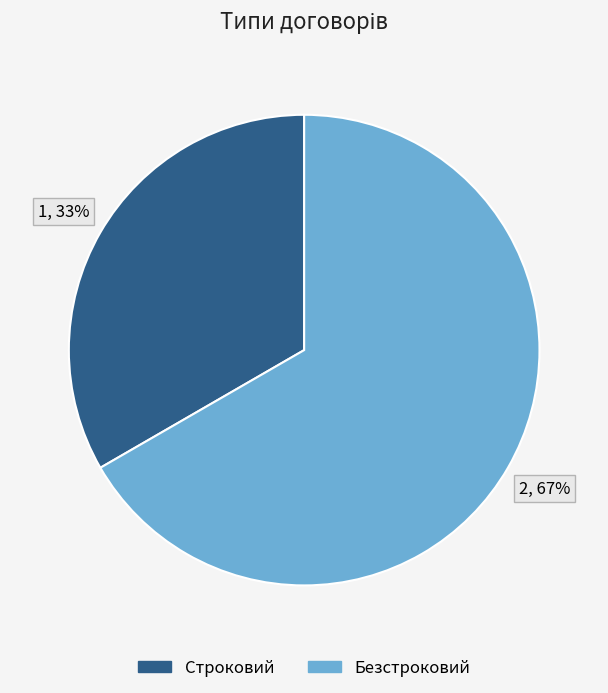

What is the smallest slice in the pie chart?

Строковий